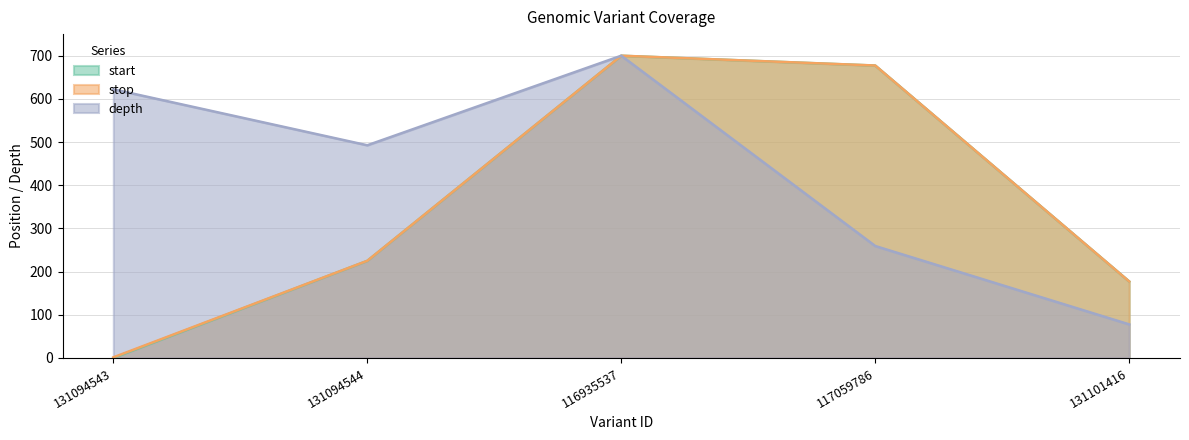

The start series shows 224.9 at 131094544. True or false?

True